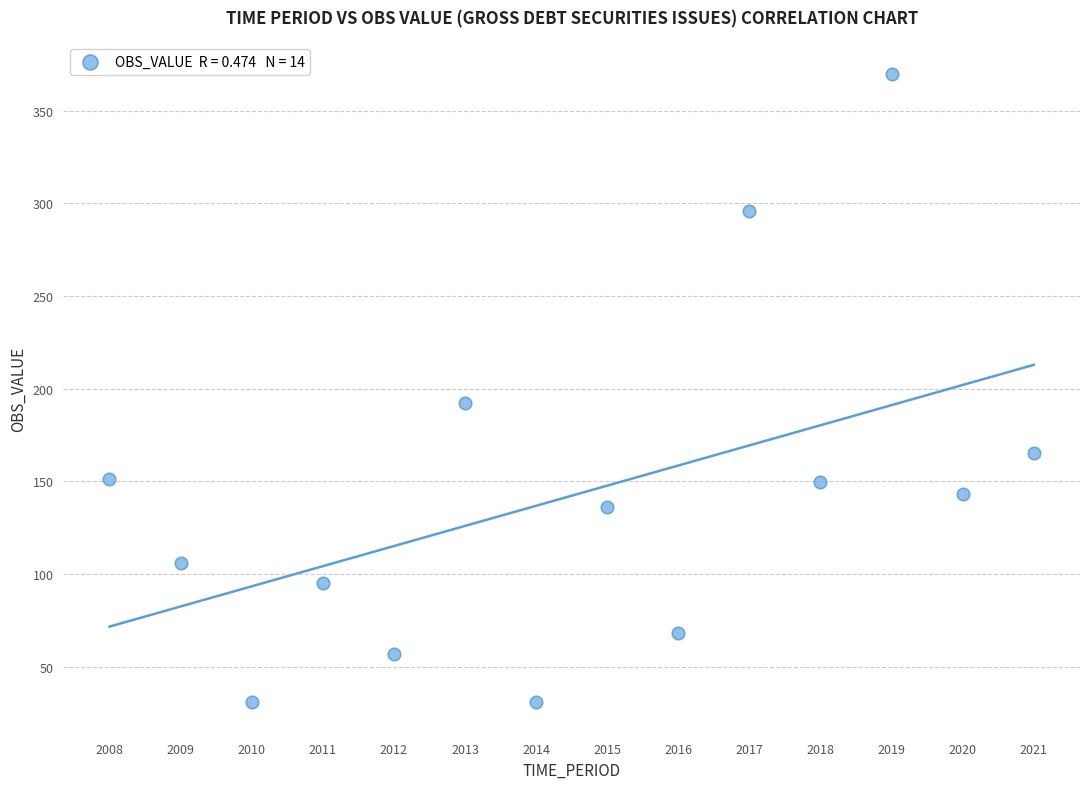

What Y value in the scatter plot is closest to 200?

192.4